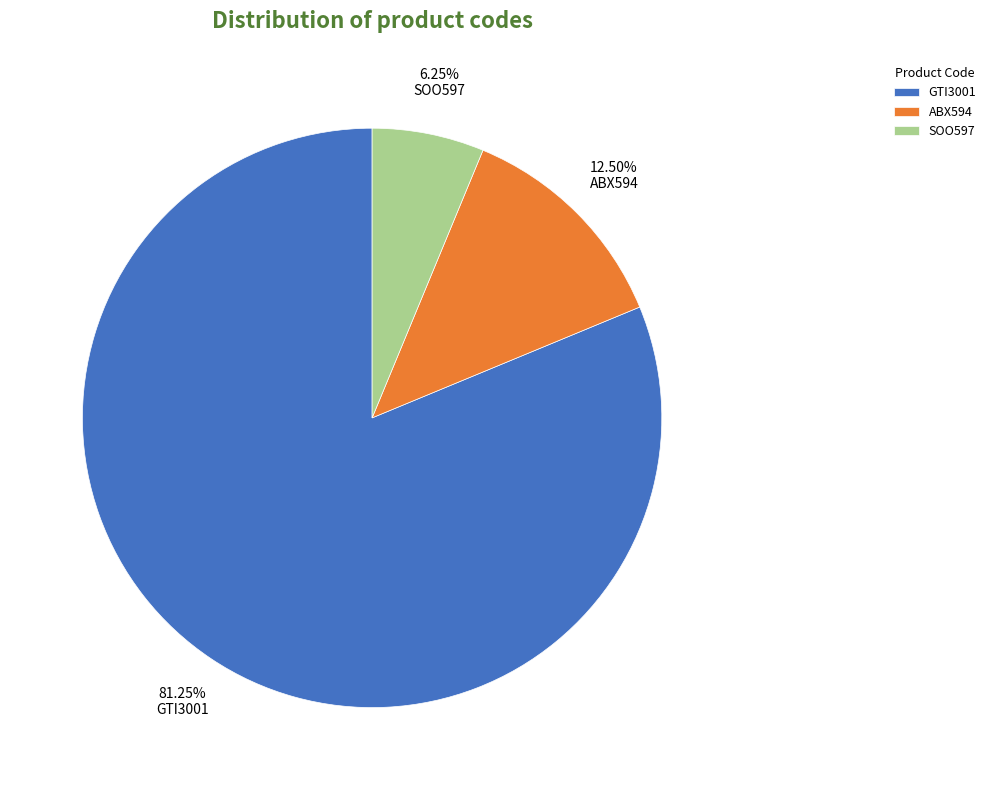

Rank the categories by value from lowest to highest.

SOO597, ABX594, GTI3001